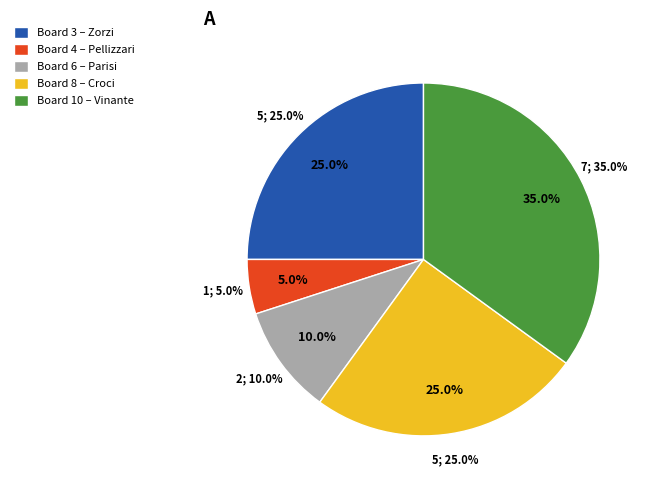

True or false: Board 4 (Pellizzari) accounts for 5% of the total.

True